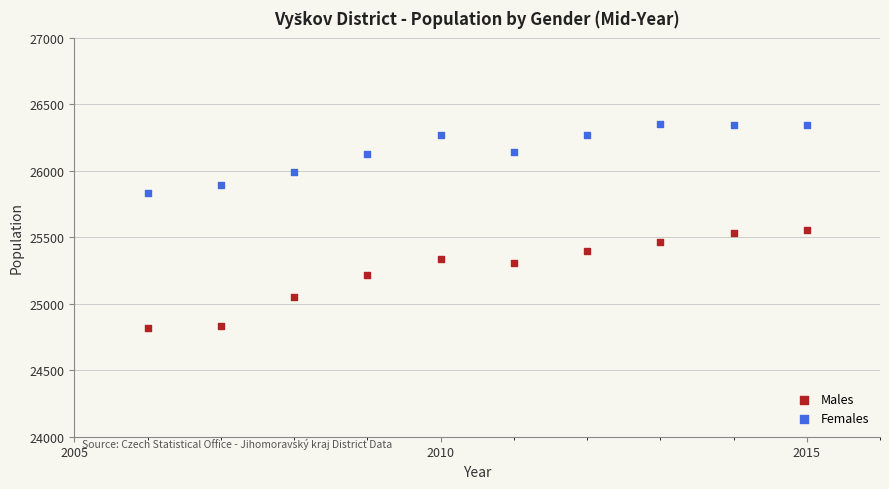

Which series has the largest Y range (max minus min)?

Males